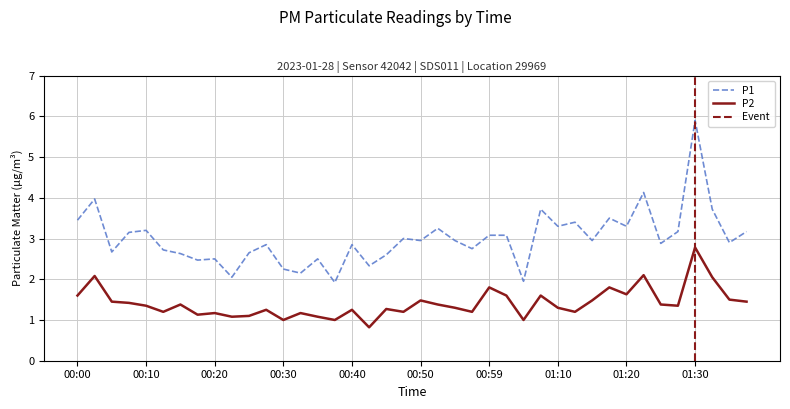

What are all the series names shown in the legend?

P1, P2